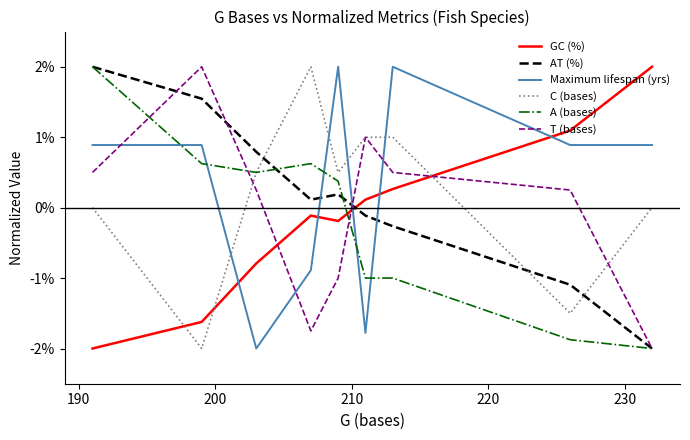

What is the highest value of the AT (%) series?

2.0